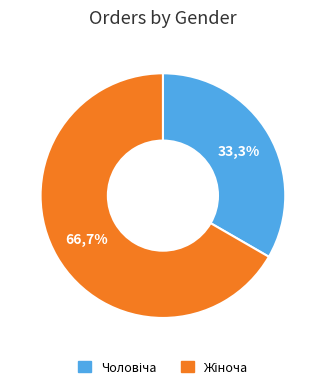

How many segments does this pie chart have?

2